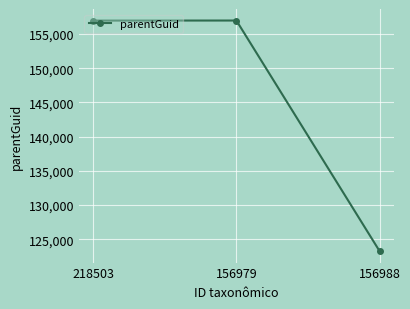

What is the approximate value at 156988, to the nearest 50?

123250